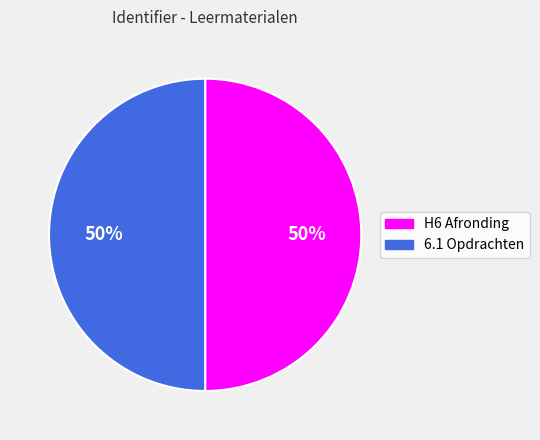

Is it true that H6 Afronding is 38% of the pie?

False